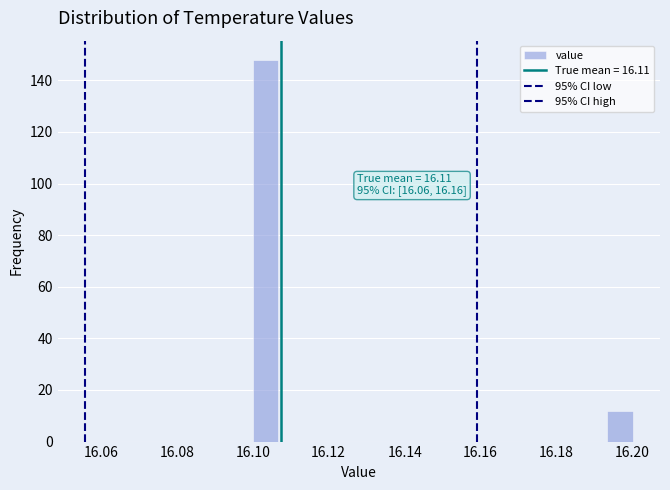

Around what value on the x-axis is the tallest bar? Give the approximate position of its centre, as read against the axis.

16.104